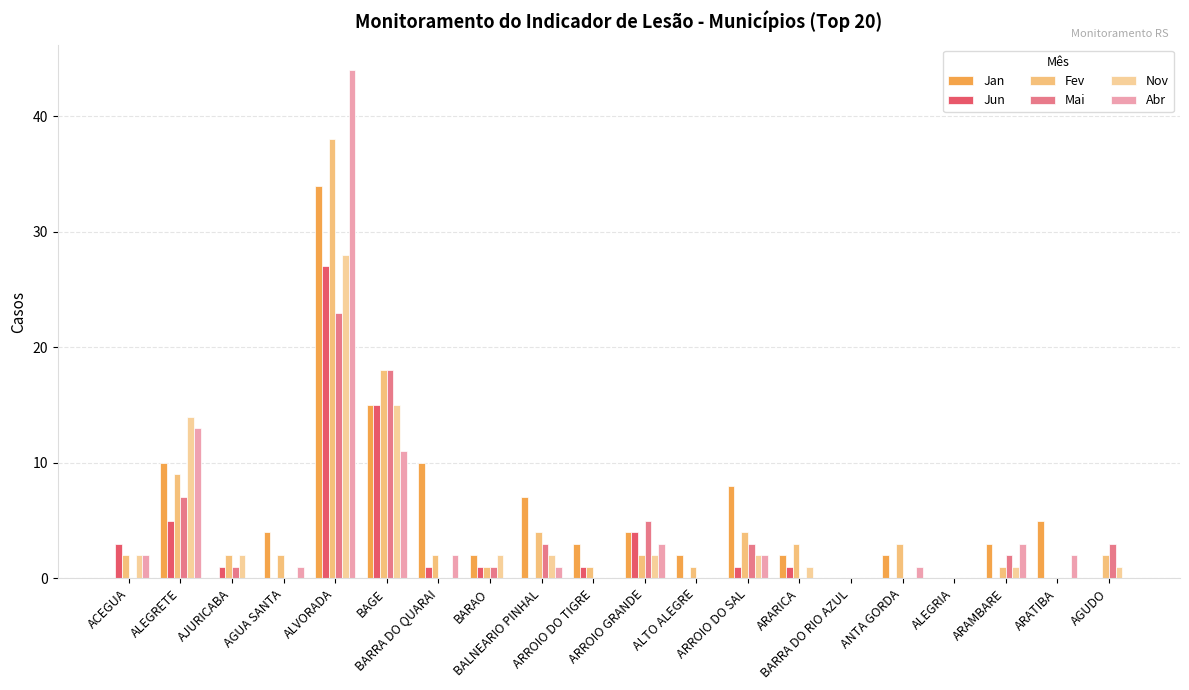

What is the difference between the highest and lowest values at ARATIBA?

5